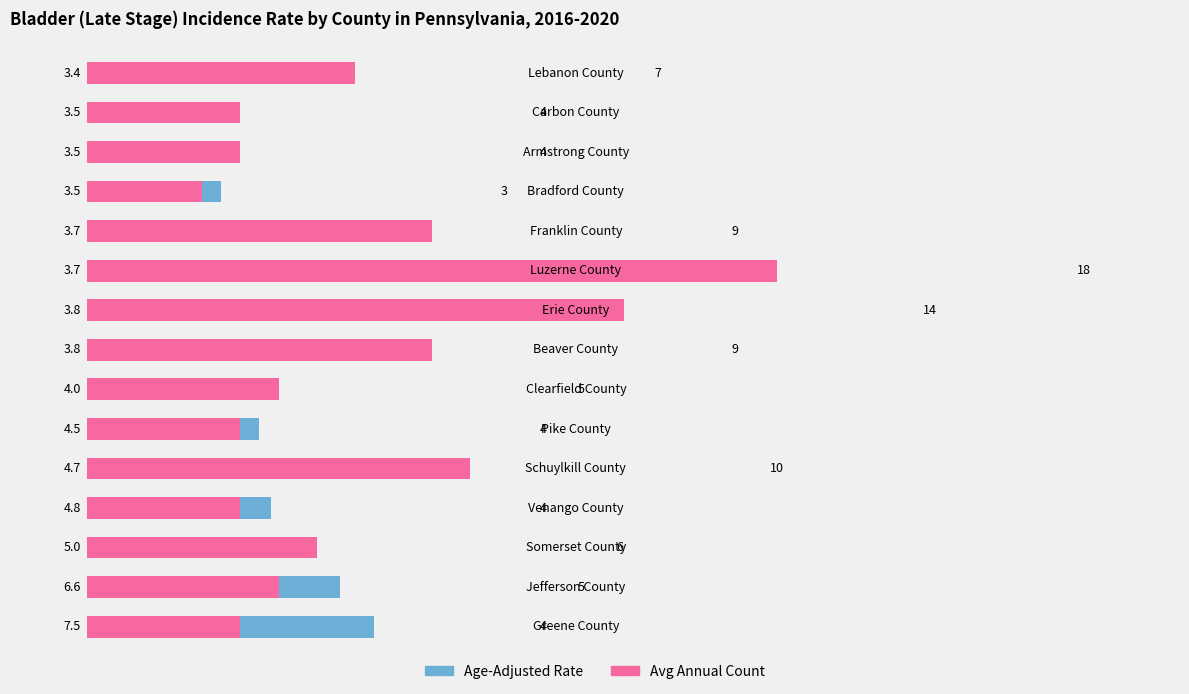

What is the sum of all Age-Adjusted Rate values?

66.0